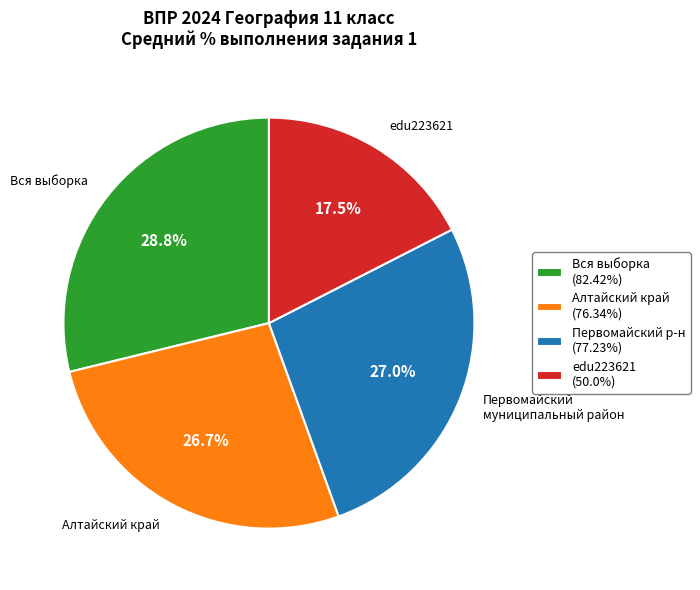

Between Вся выборка and Первомайский муниципальный район, which is larger?

Вся выборка